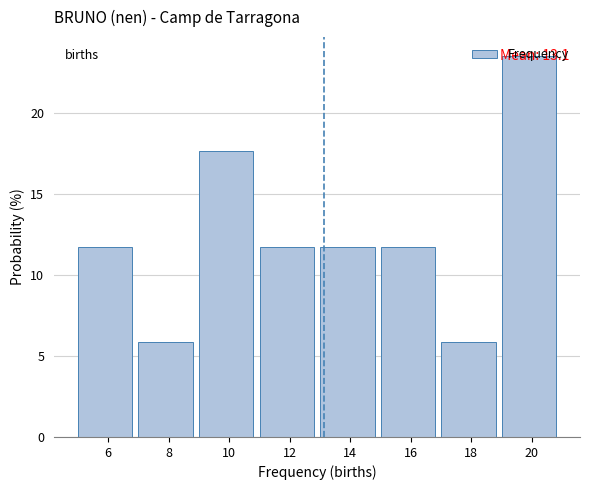

Over which range of the x-axis is the bar tallest?

19 to 21